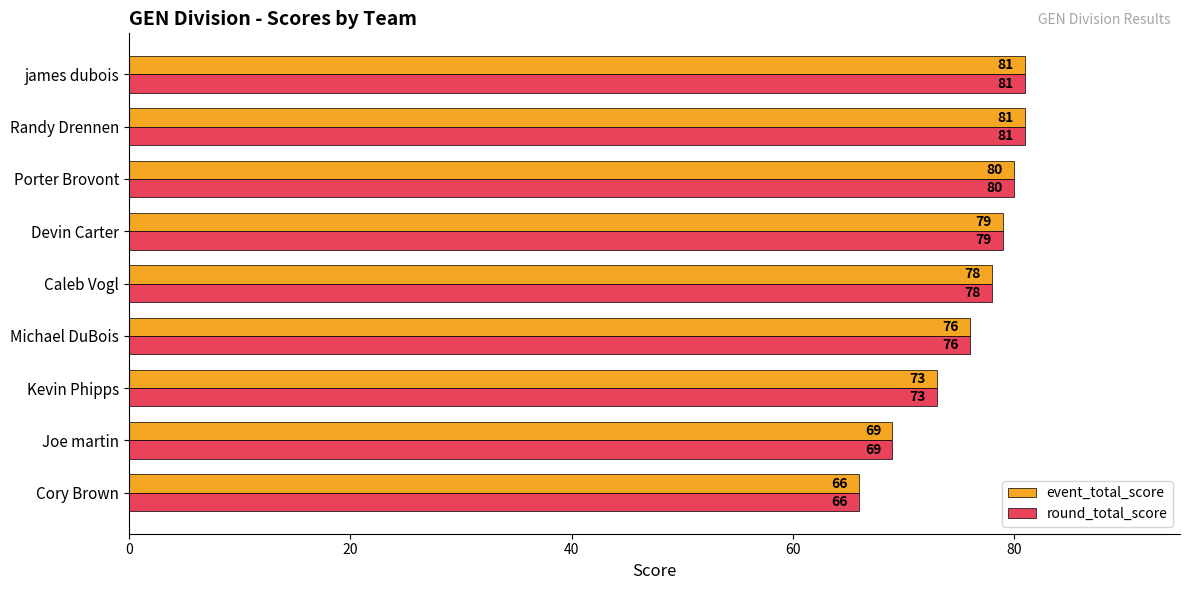

What is the greatest value displayed?

81